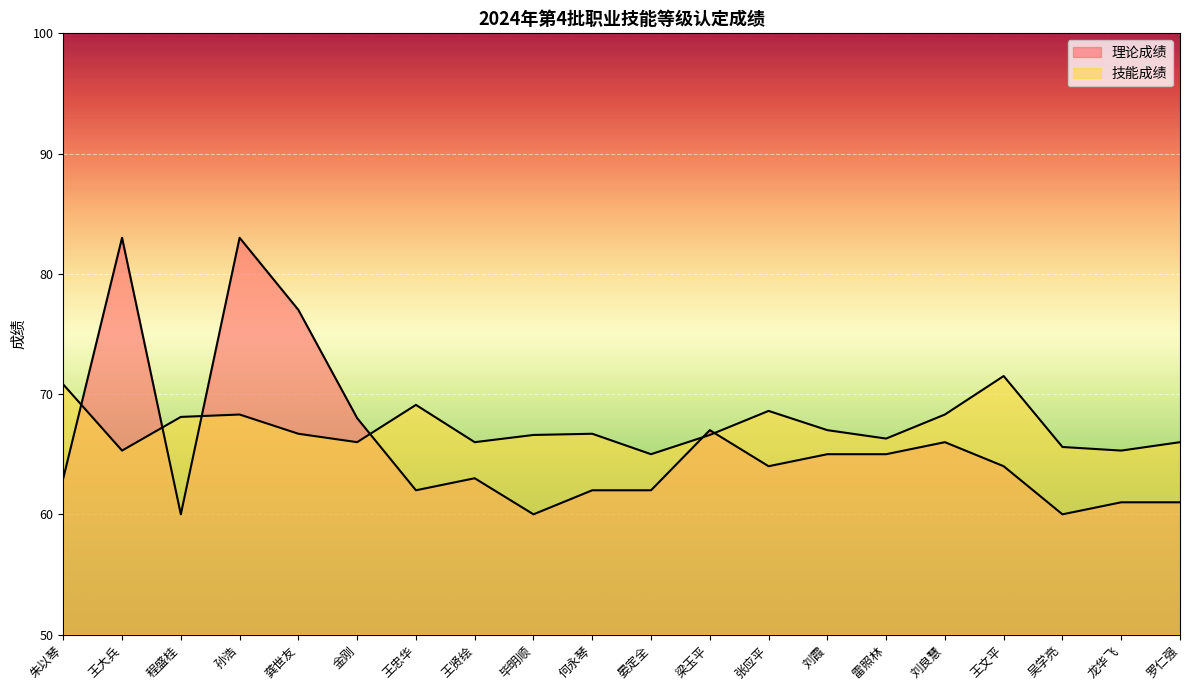

What is the value of the 技能成绩 point at the 7th from the left?

69.1